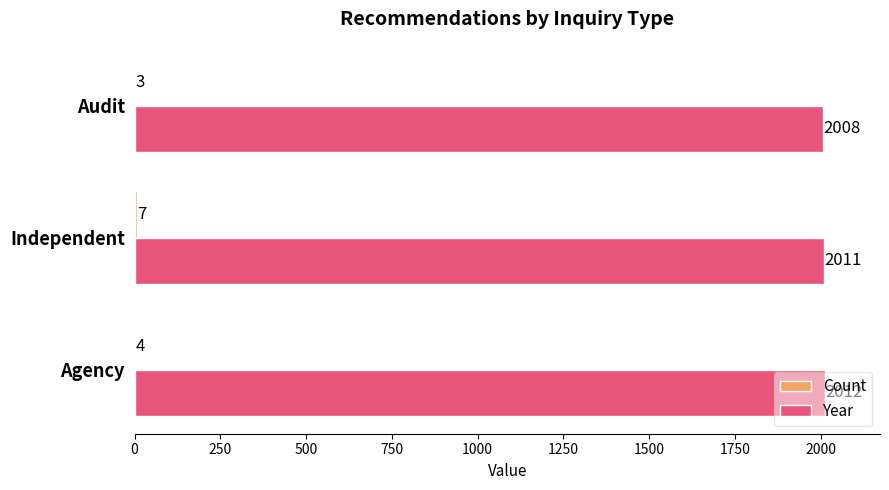

What value does the Year series have at Audit?

2008